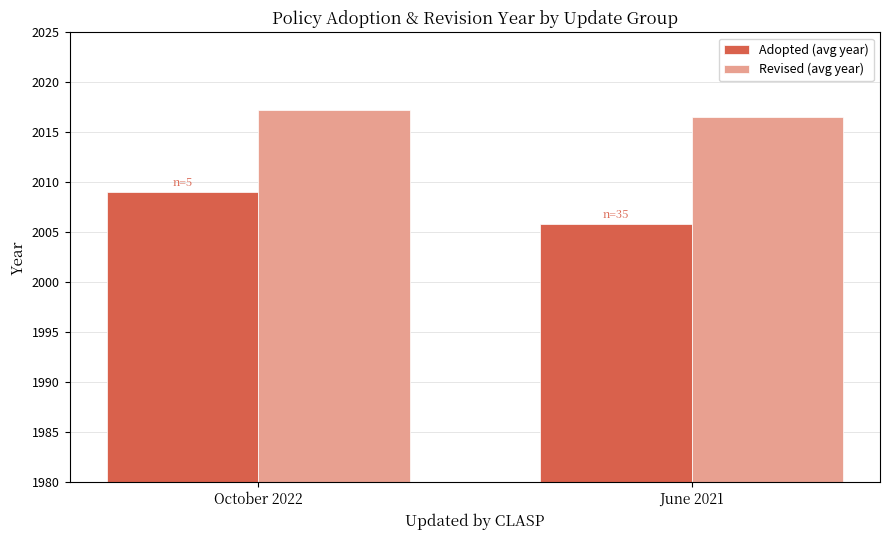

What is the average value of the Revised (avg year) series?

2016.9